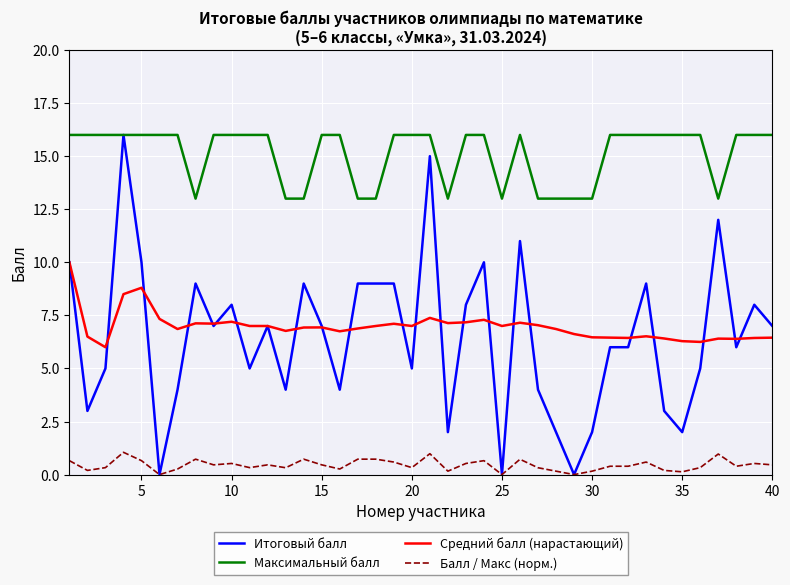

How many categories are shown in the chart?

40